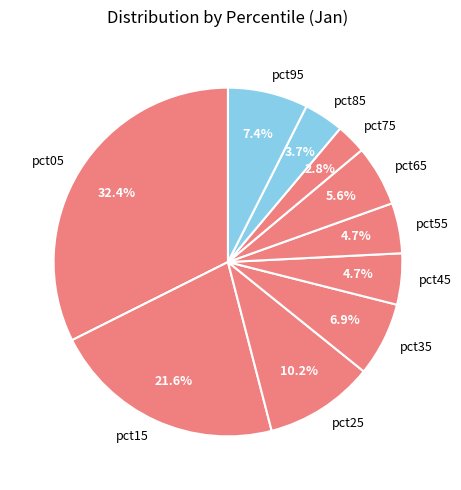

The pct75 slice represents 3% of the pie. True or false?

True